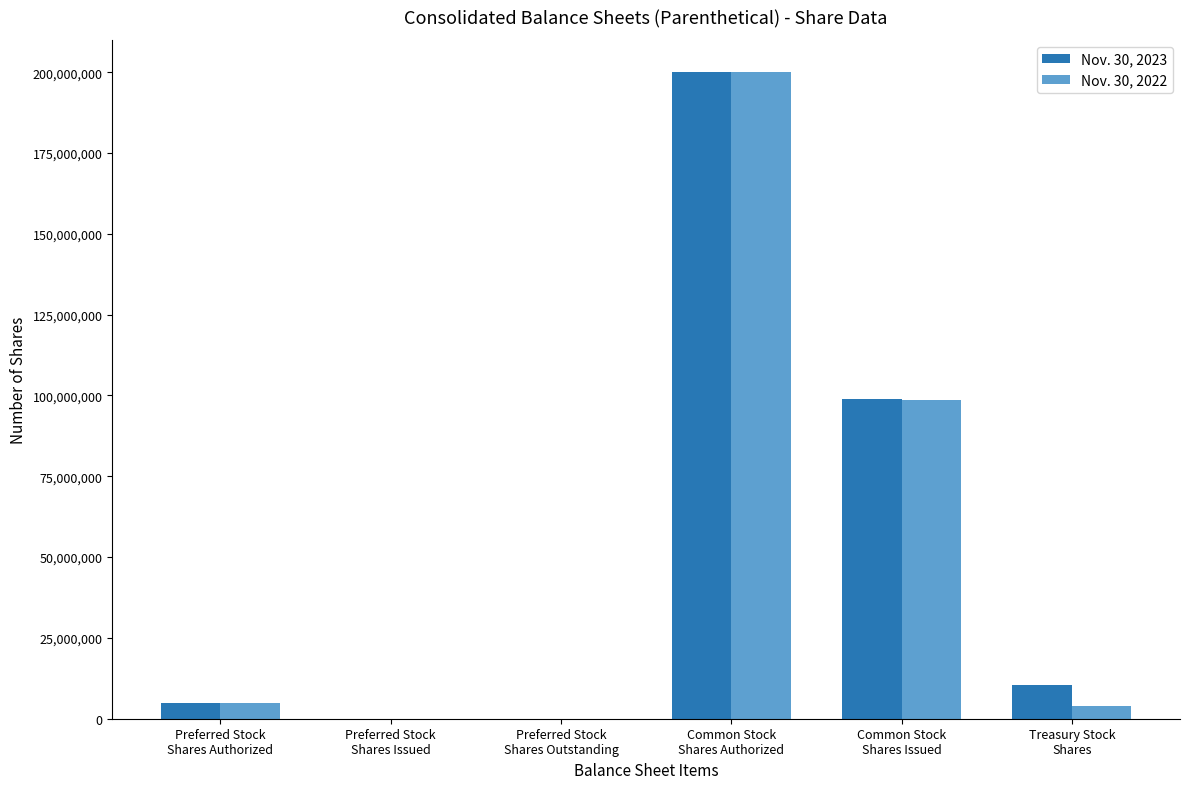

What is the maximum value shown in the chart?

200000000